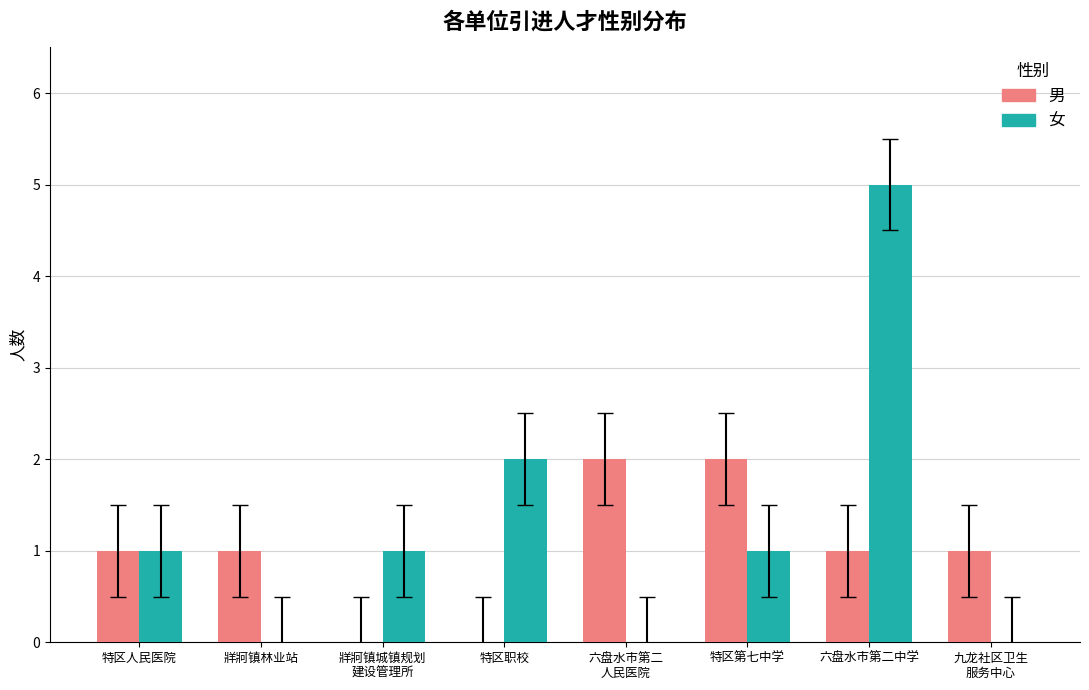

What are all the series names shown in the legend?

男, 女